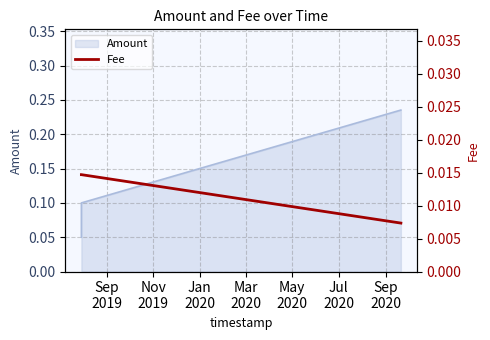

Count the Amount values in the range 0 to 1.

3